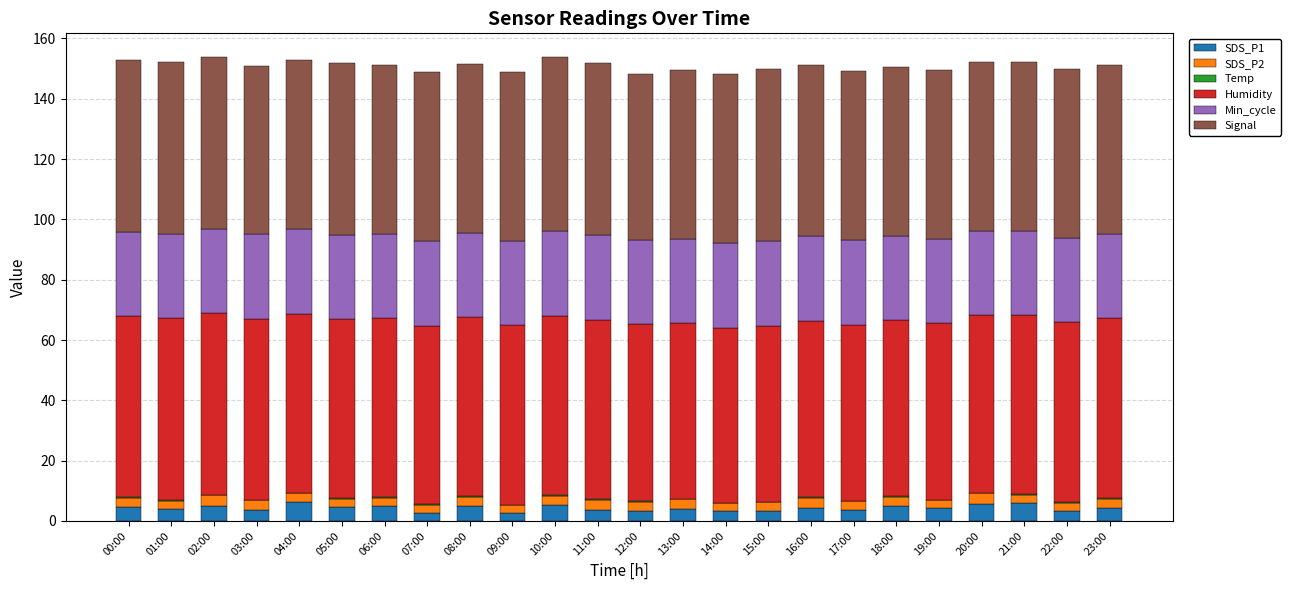

What is the highest value of the SDS_P1 series?

6.2